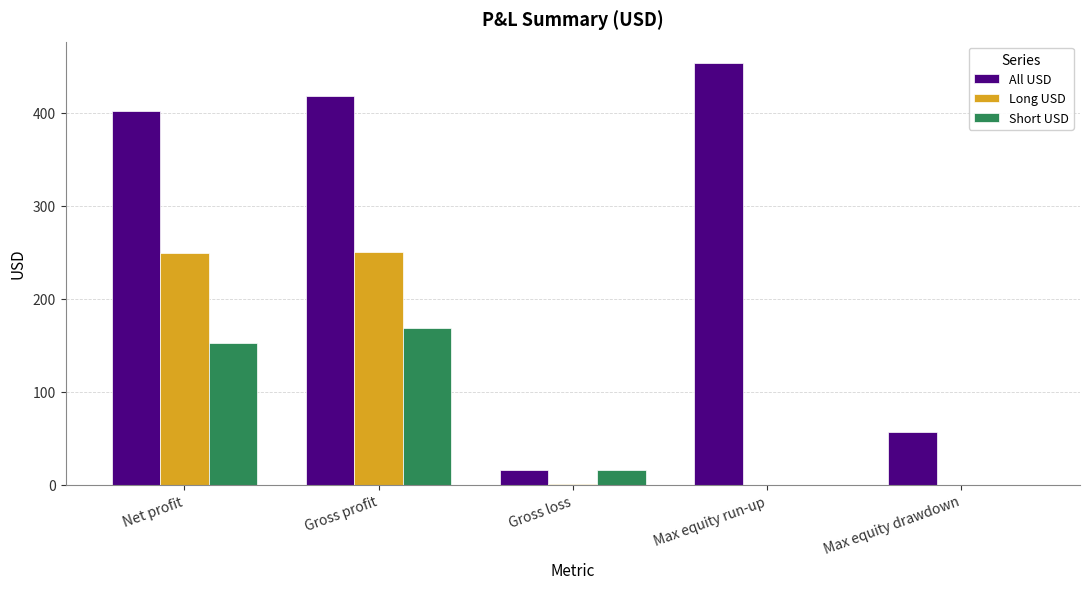

At which category is the sum across all series the highest?

Gross profit